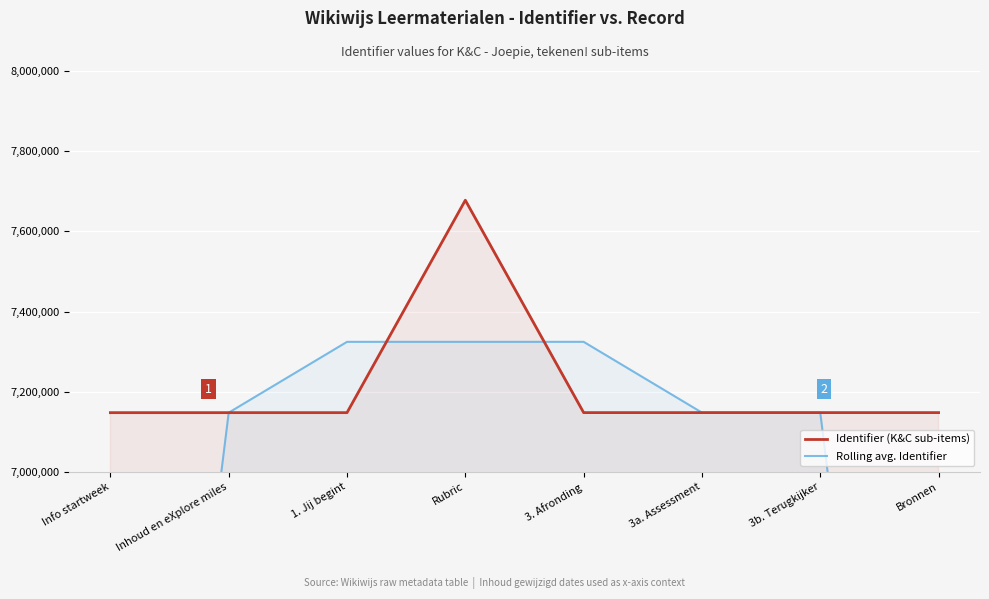

The value of Identifier (K&C sub-items) at 3b. Terugkijker is 9945028.2. True or false?

False